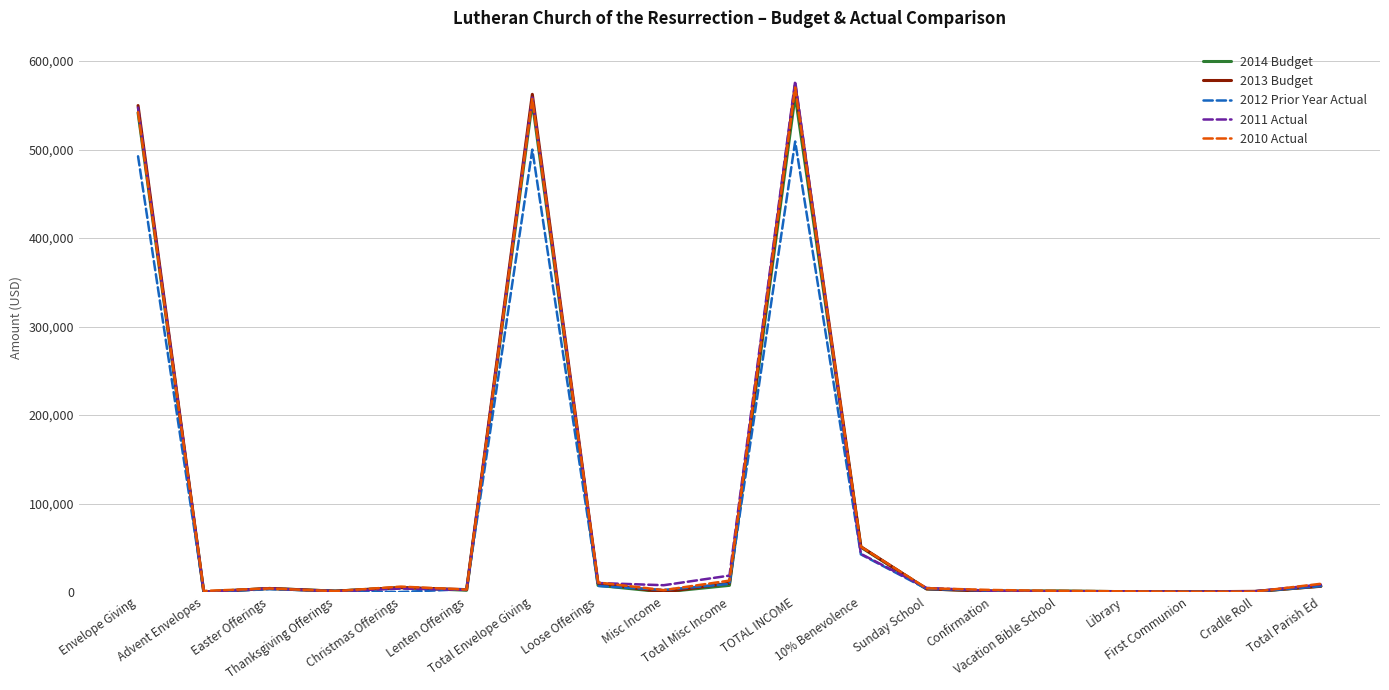

Is it true that 2012 Prior Year Actual equals 315479.0 at Envelope Giving?

False